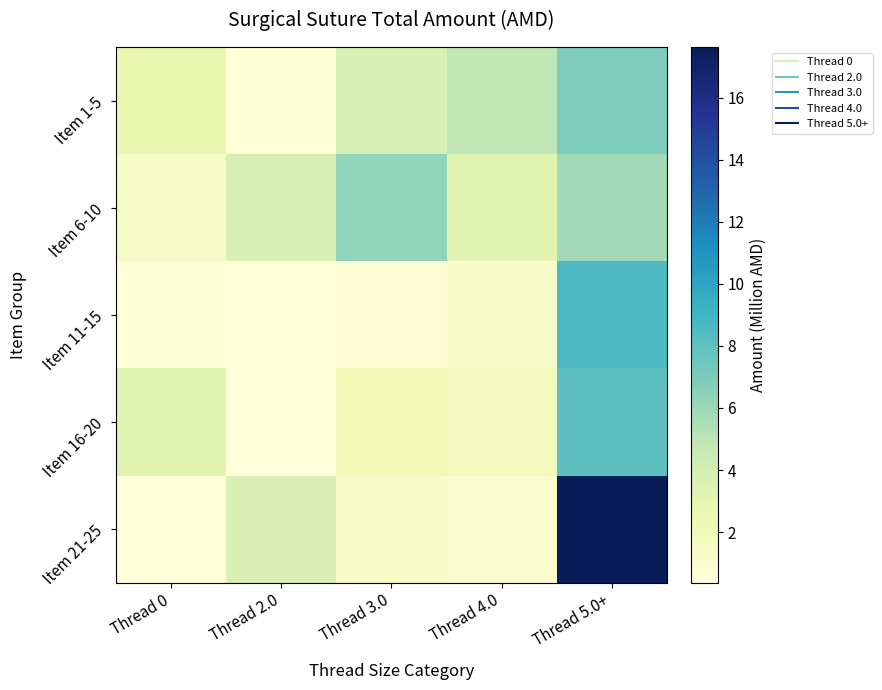

How many data points does each series have?

5